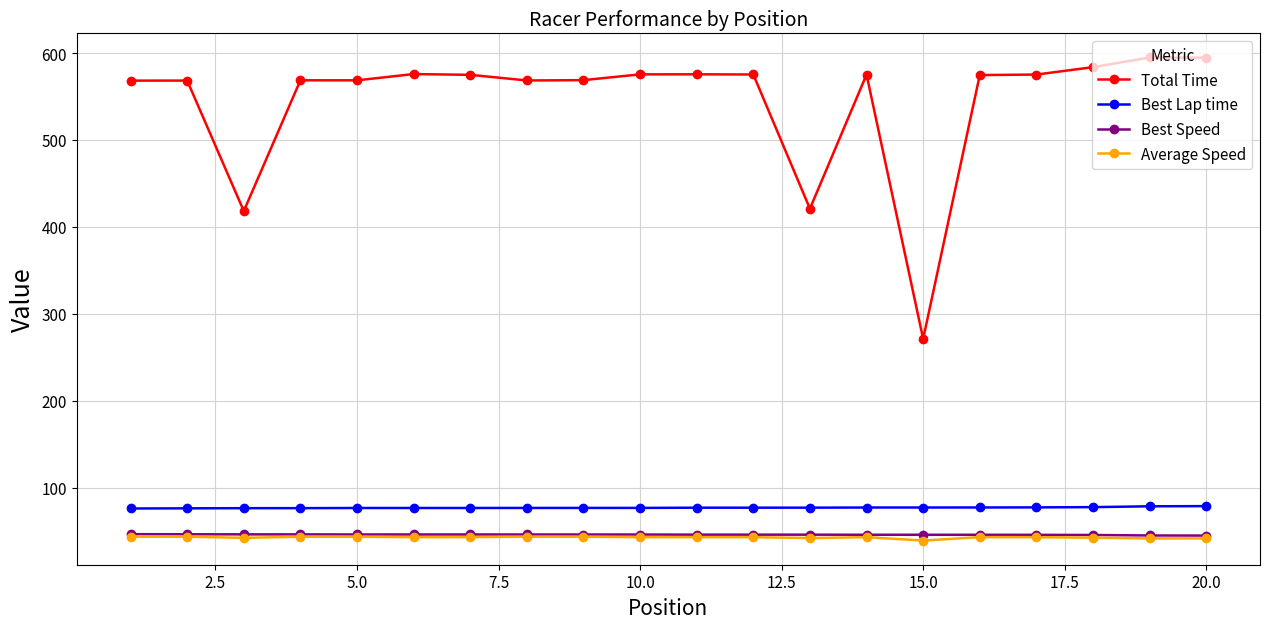

What is the lowest value of the Average Speed series?

39.2